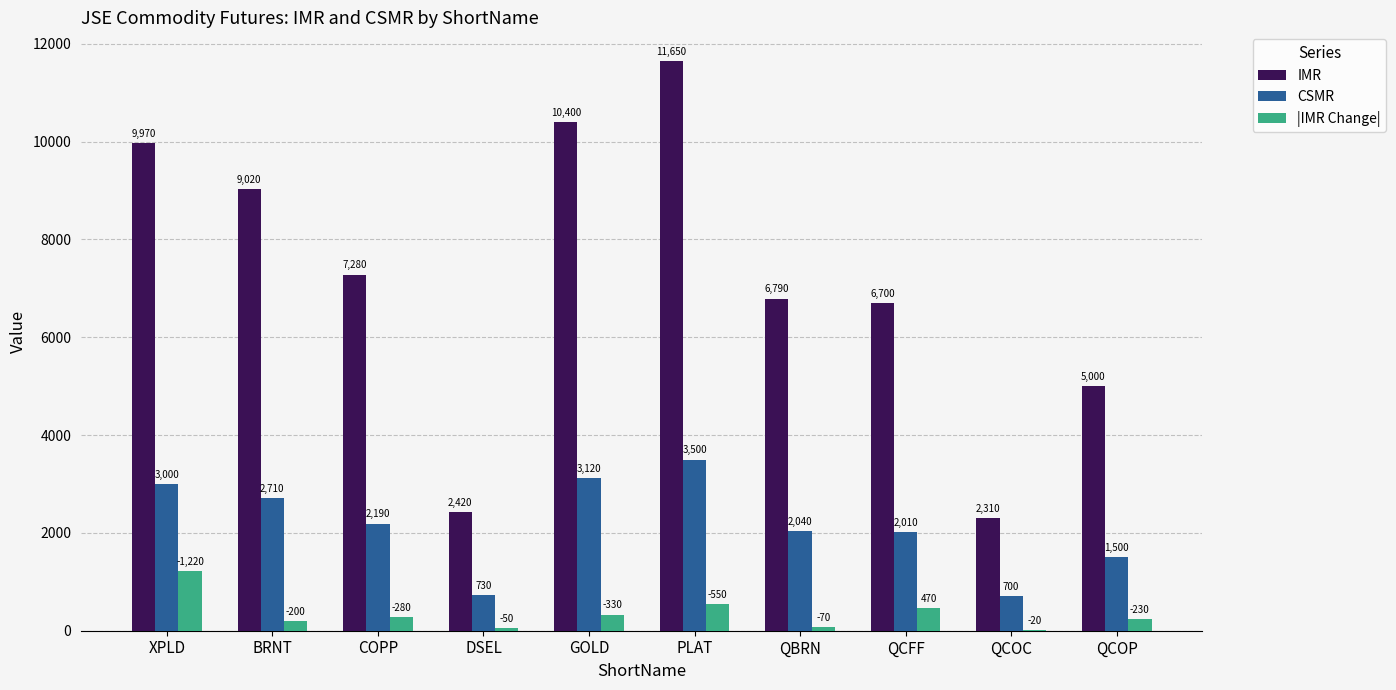

What is the total value across all series at BRNT?

11930